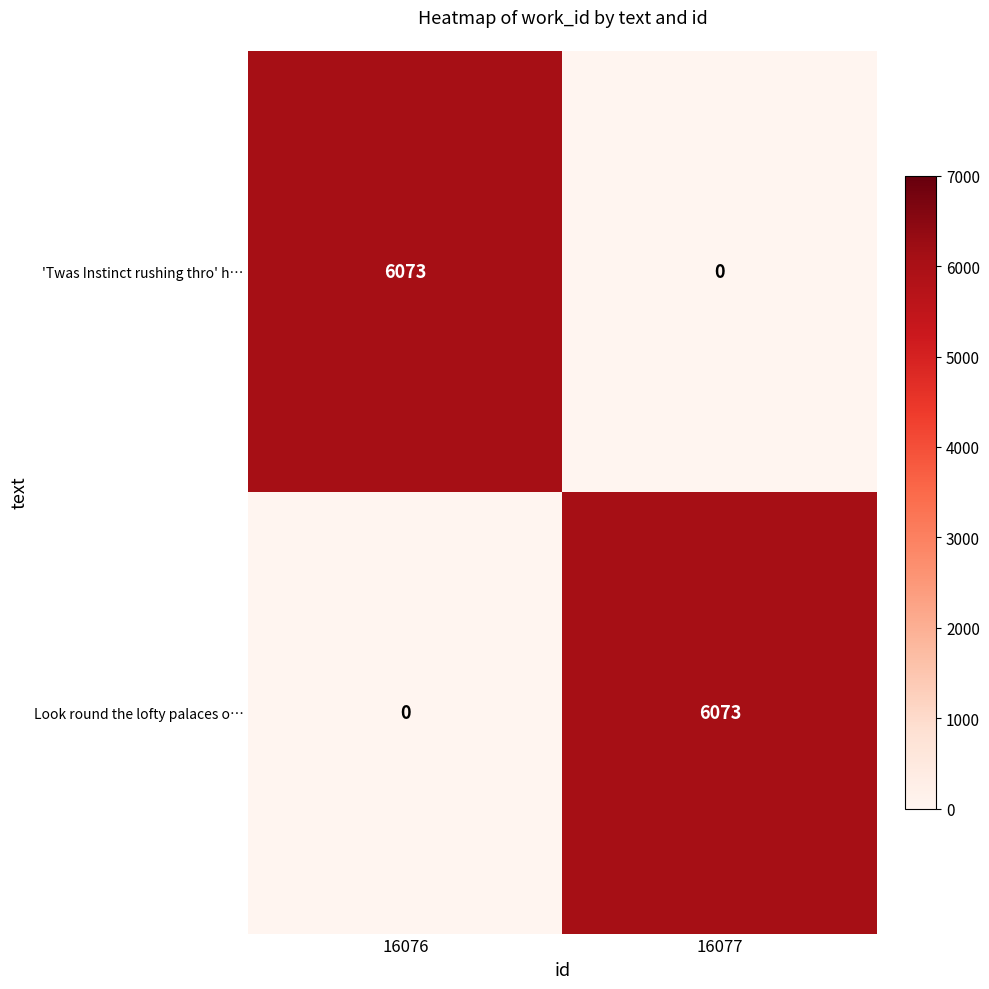

Is the value of Look round the lofty palaces o… at 16077 greater than the value of 'Twas Instinct rushing thro' h… at 16077?

Yes